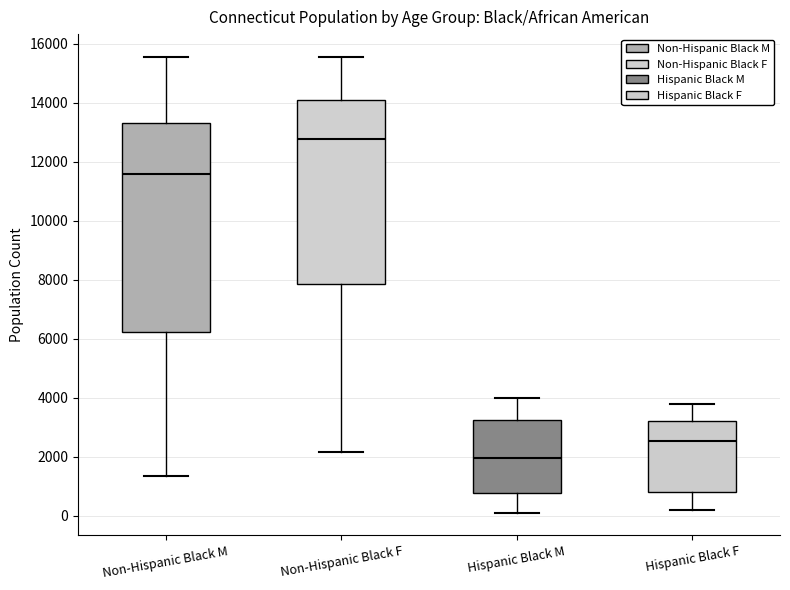

Which box's median line is the lowest?

Hispanic Black M